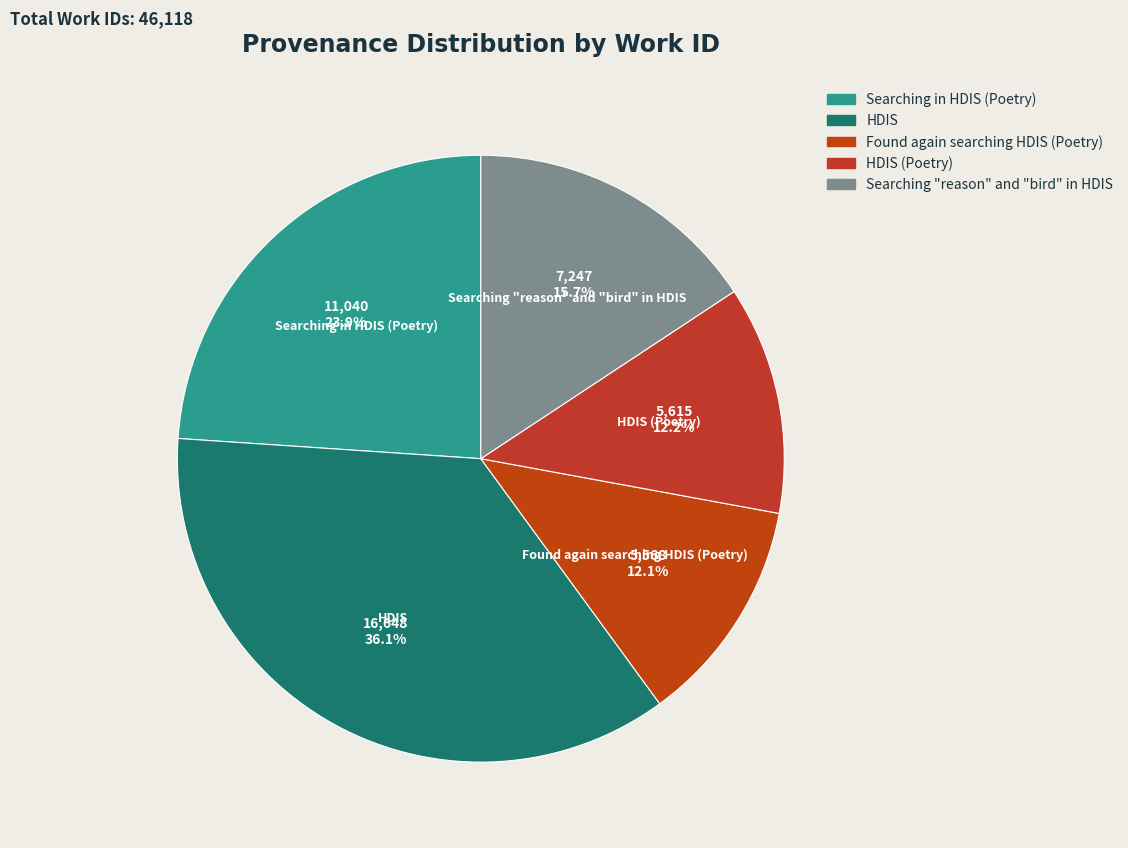

Is there a majority slice in this chart?

No